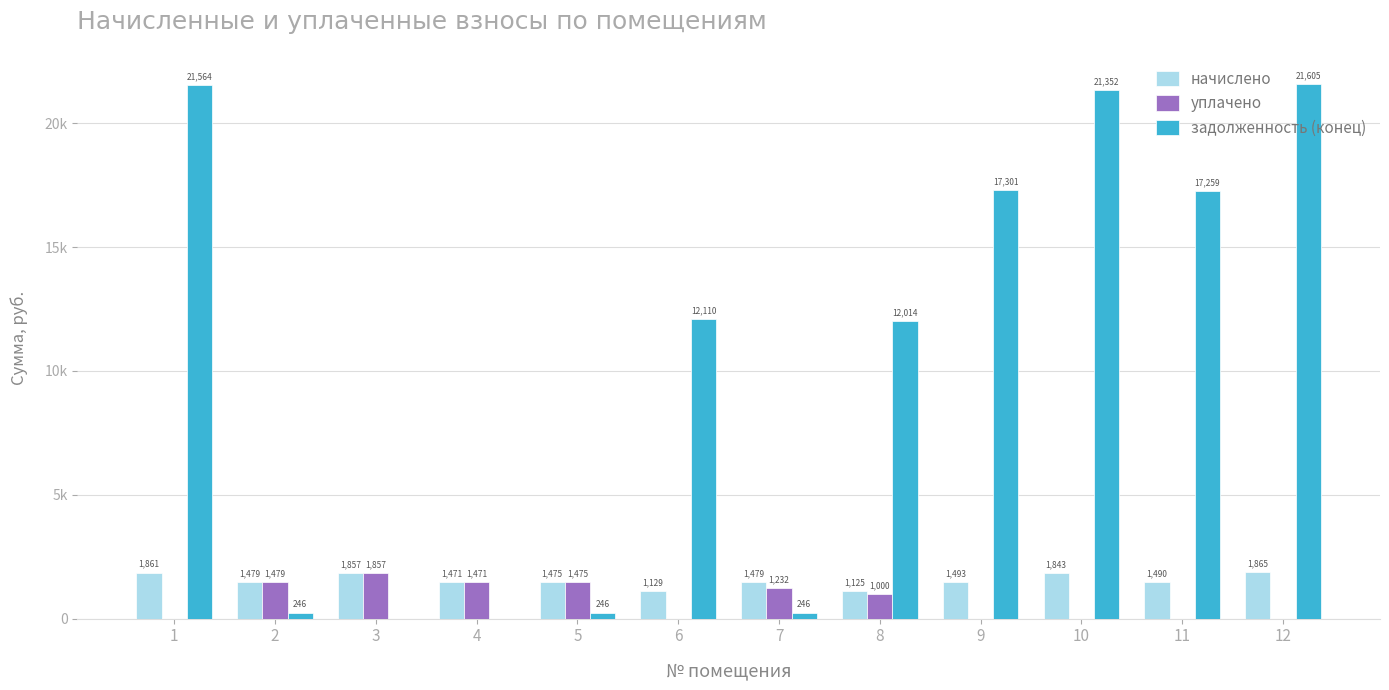

Are the bars horizontal?

No